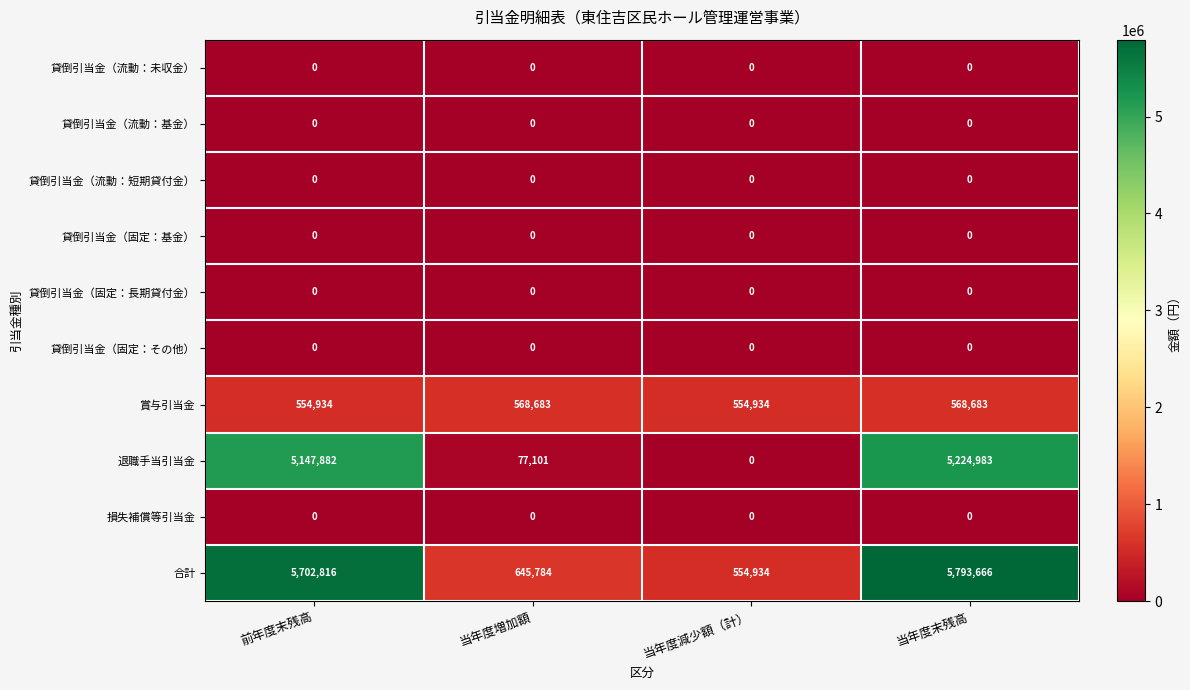

What is the total value across all series at 当年度末残高?

11587332